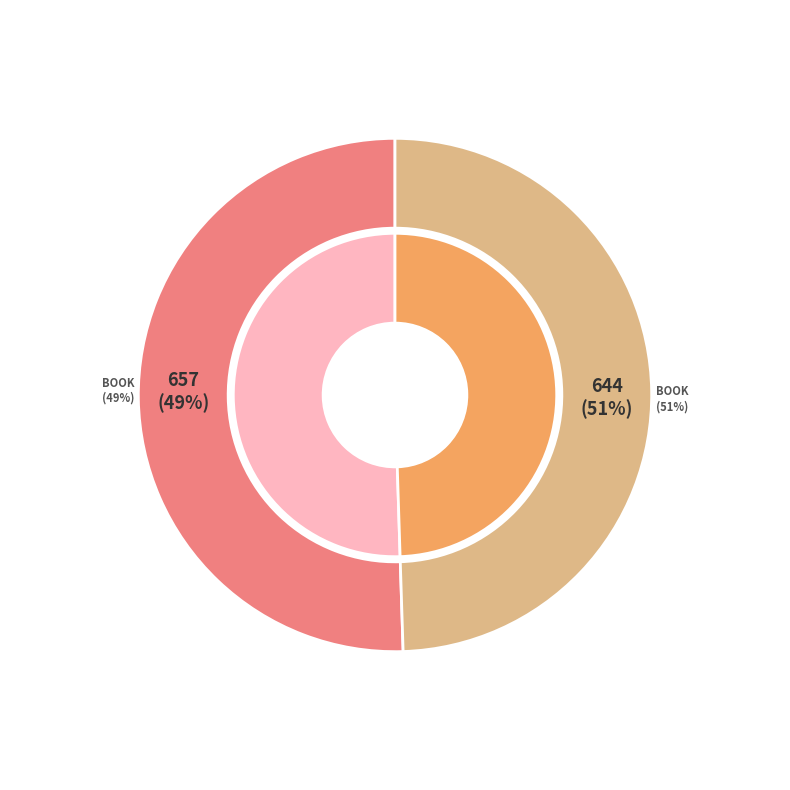

True or false: 657 accounts for 49% of the total.

True